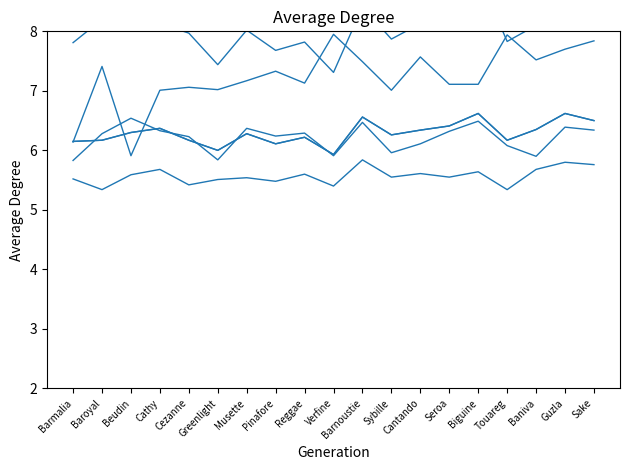

The Densité du gazon (col_25) series shows 6.0 at Guzla. True or false?

False